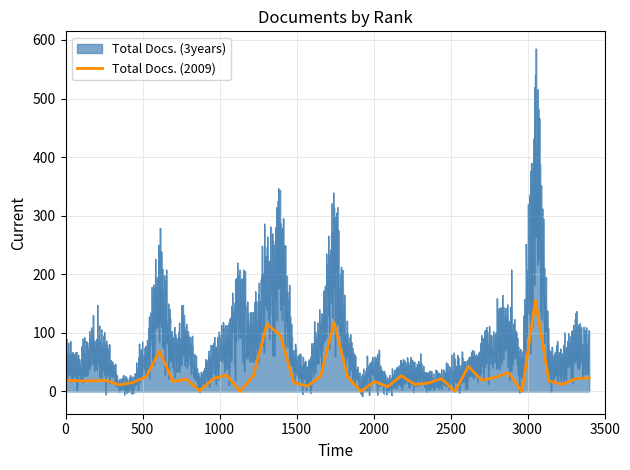

Reading left to right, list all the values displayed in this chart.

Total Docs. (3years): 1=60	2=39	3=70	4=58	5=10	6=12	7=64	8=170	9=68	10=87	11=8	12=56	13=75	14=143	15=80	16=189	17=223	18=43	19=31	20=81	21=239	22=78	23=8	24=46	25=11	26=29	27=34	28=20	29=20	30=30	31=36	32=57	33=83	34=111	35=37	36=417	37=55	38=43	39=81	40=59
Total Docs. (2009): 1=19	2=18	3=18	4=19	5=11	6=15	7=25	8=69	9=17	10=21	11=1	12=22	13=28	14=0	15=27	16=115	17=96	18=15	19=9	20=26	21=118	22=25	23=0	24=17	25=8	26=27	27=12	28=14	29=22	30=0	31=43	32=19	33=24	34=32	35=0	36=156	37=18	38=12	39=22	40=23